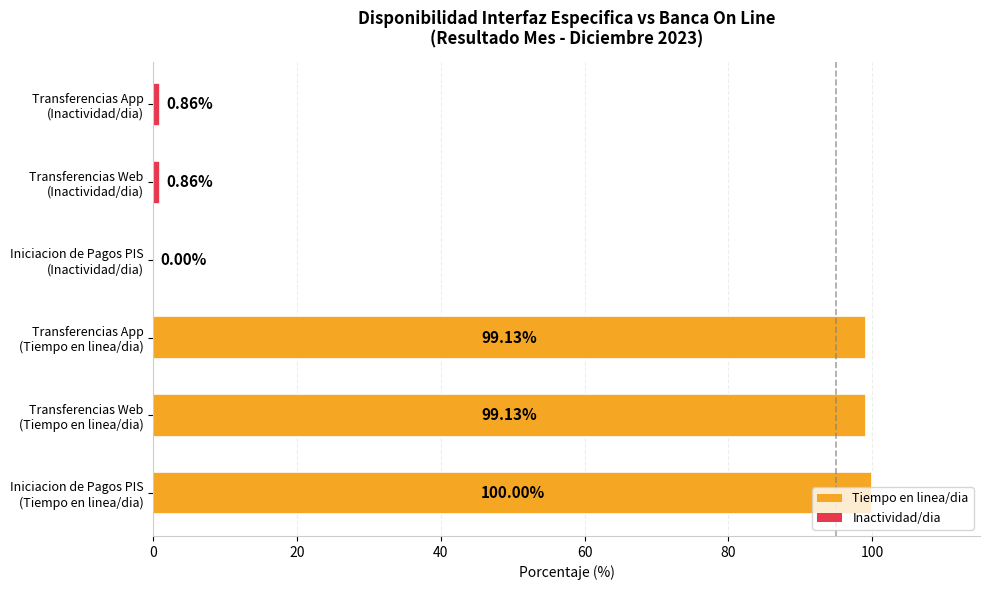

What is the sum of all values?

300.0